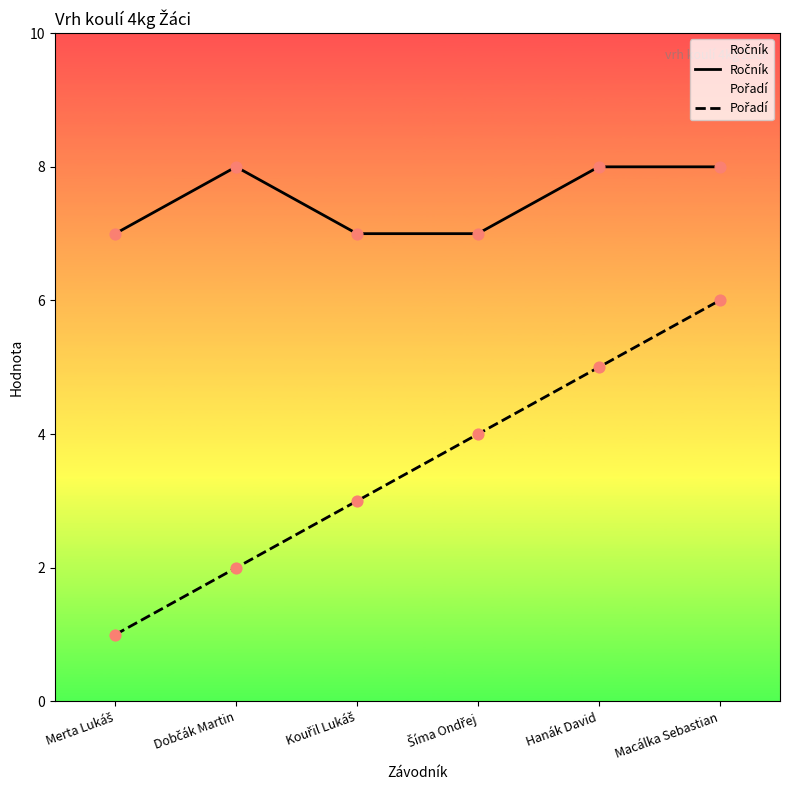

At which category is the sum across all series the highest?

Macálka Sebastian